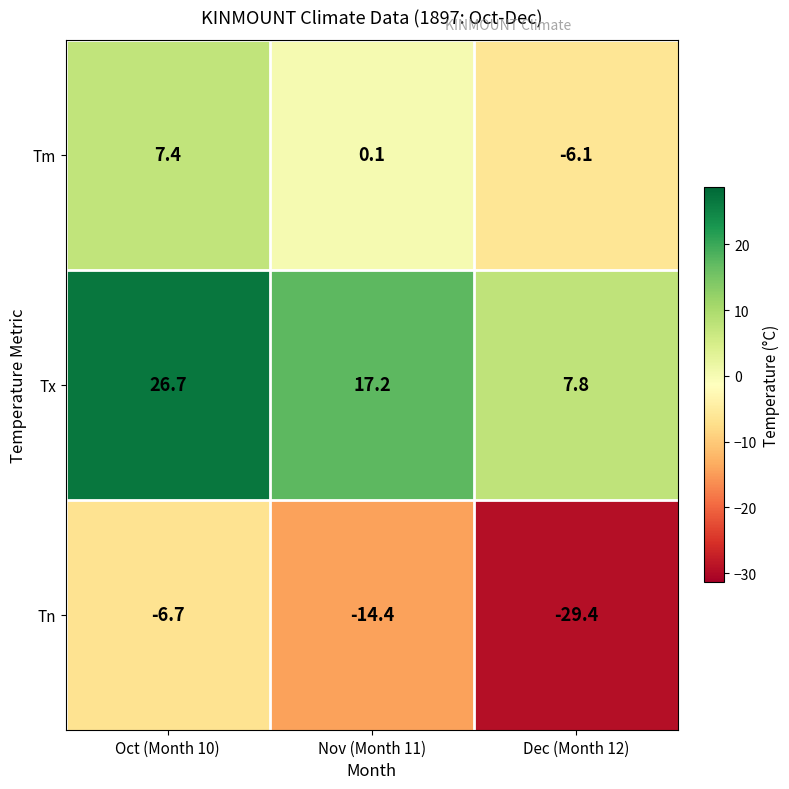

What is the average value of the Tn series?

-16.8